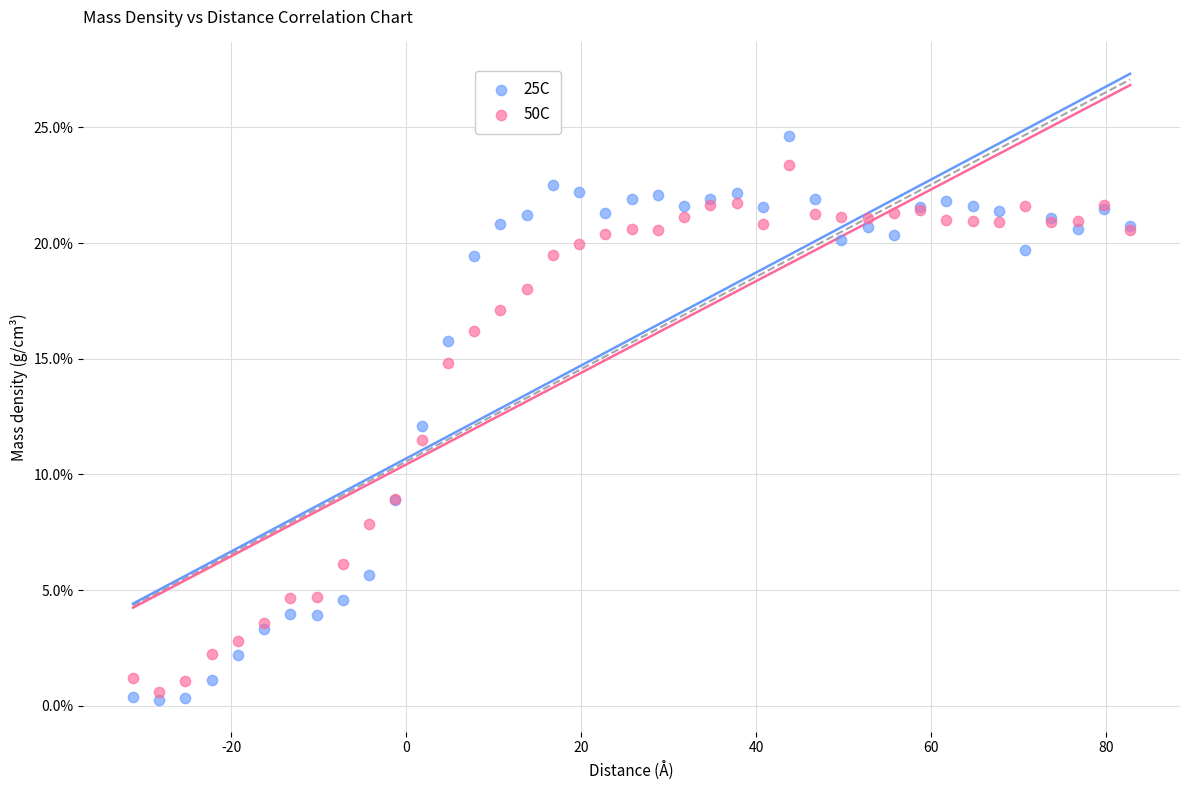

What are all the series names shown in the legend?

25C, 50C